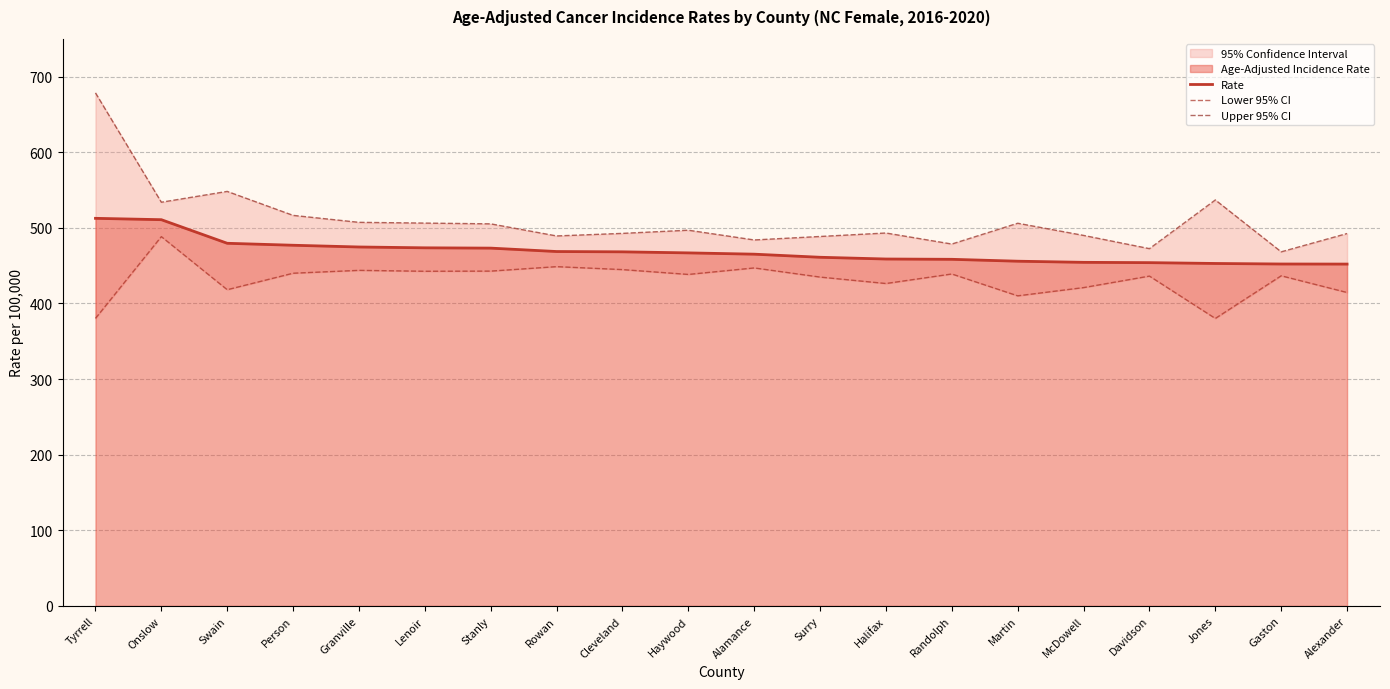

What position from the right is Swain?

18